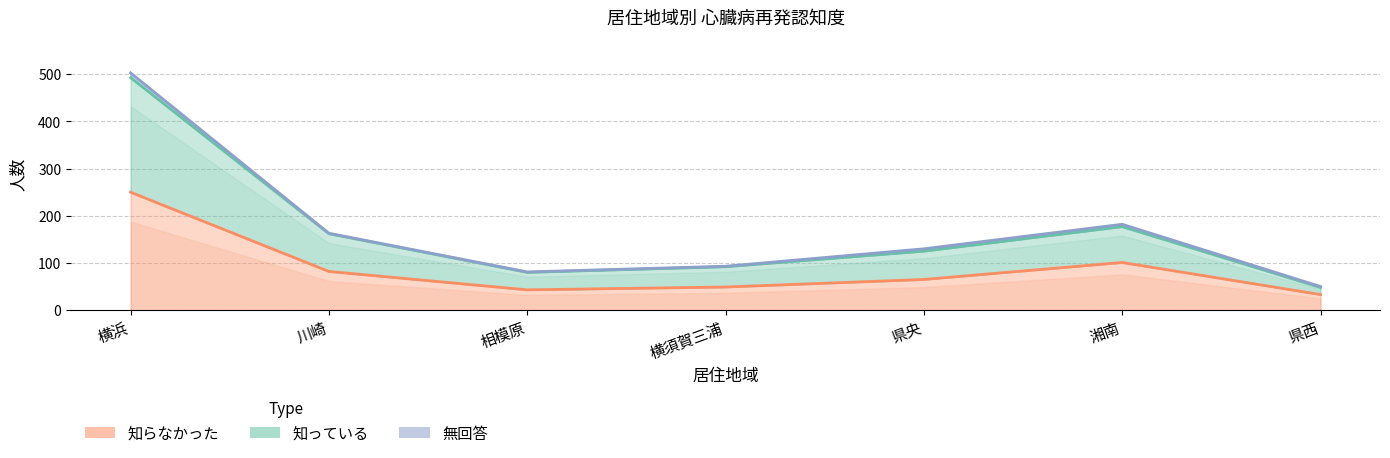

What is the spread (max minus min) of values at 相模原?

37